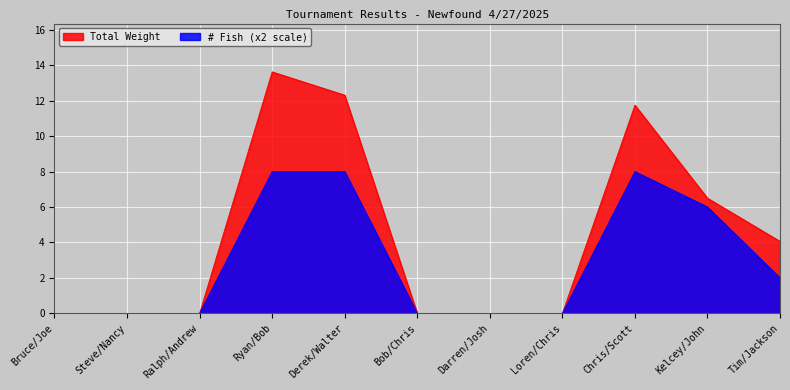

How many data points in # Fish are above 0?

5